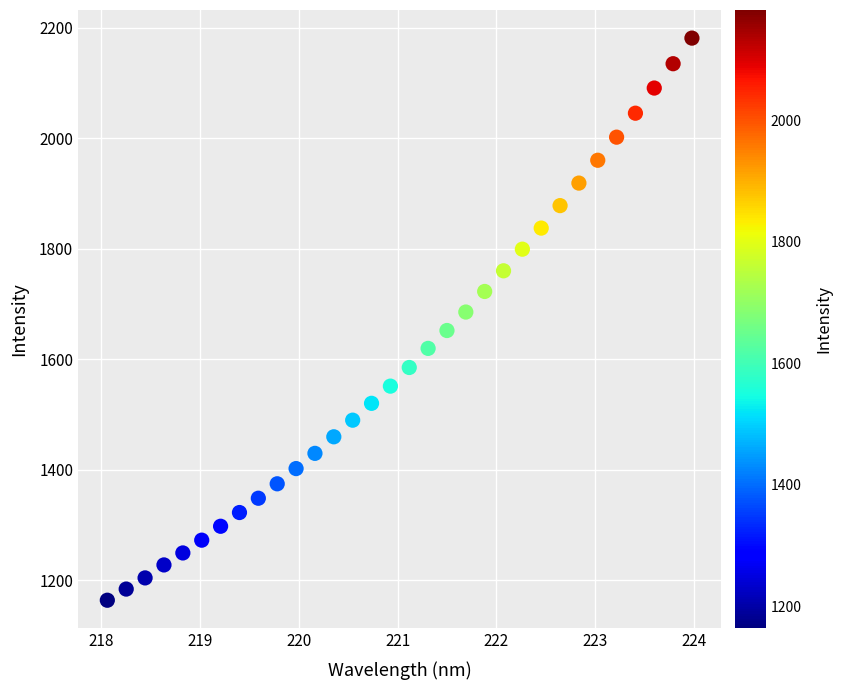

What is the range of Y values (max minus min)?

1016.8